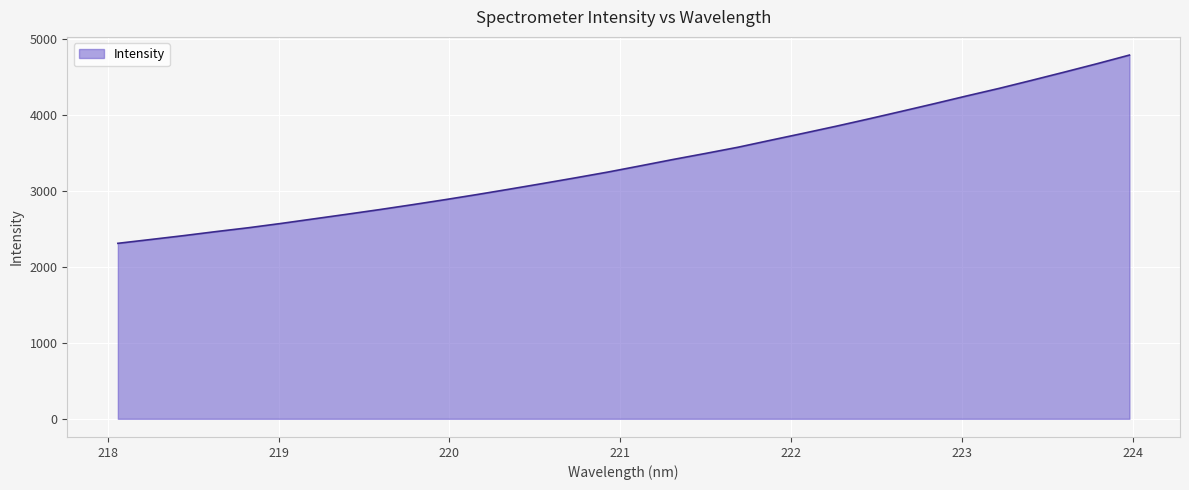

What is the smallest value displayed?

2312.7